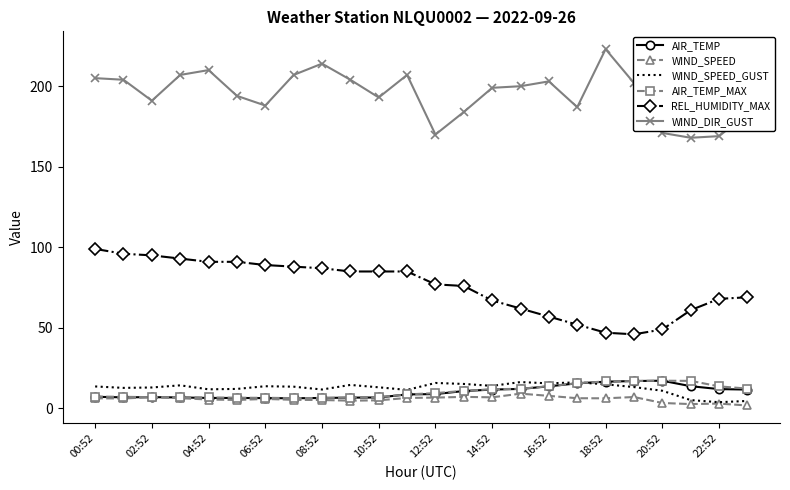

What is the highest value of the AIR_TEMP series?

17.2